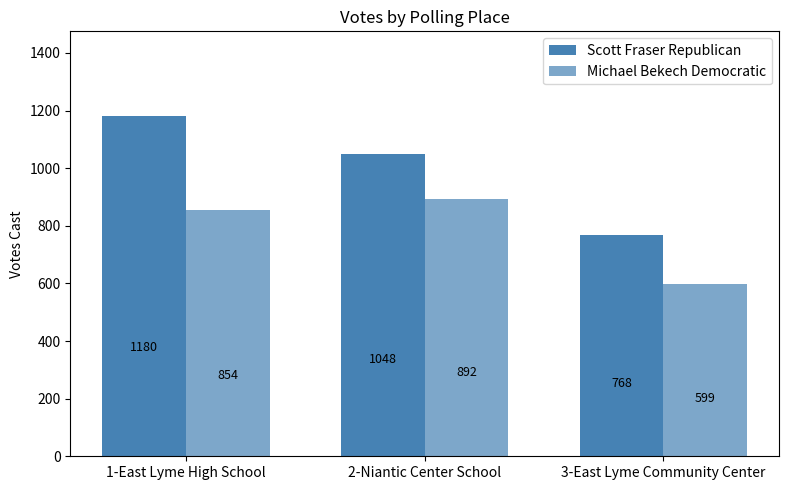

List the labels in order of Michael Bekech Democratic value, largest first.

2-Niantic Center School, 1-East Lyme High School, 3-East Lyme Community Center